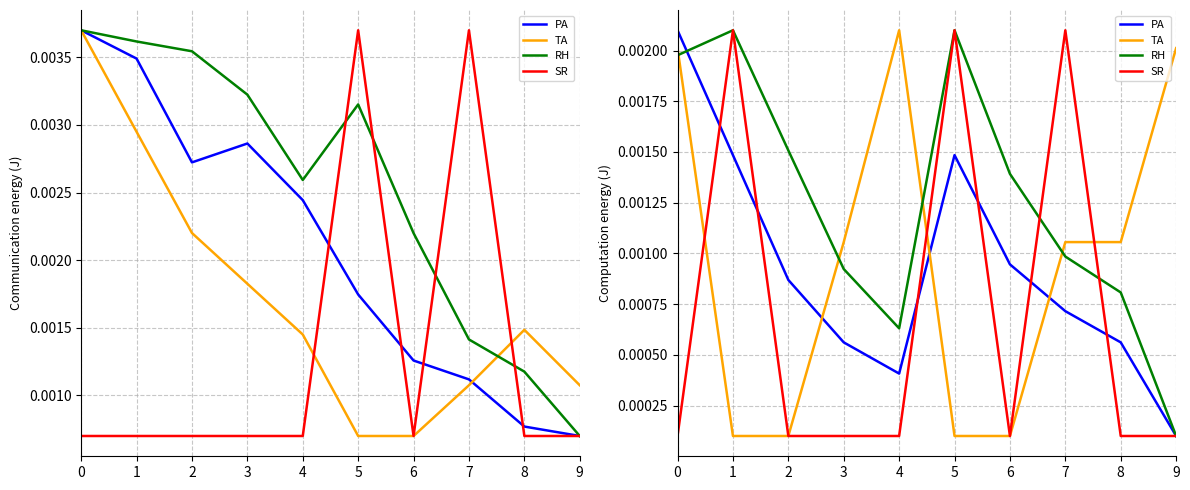

Reading left to right, what are all the values shown in this chart?

PA: 0=0.0	1=0.0	2=0.0	3=0.0	4=0.0	5=0.0	6=0.0	7=0.0	8=0.0	9=0.0
TA: 0=0.0	1=0.0	2=0.0	3=0.0	4=0.0	5=0.0	6=0.0	7=0.0	8=0.0	9=0.0
RH: 0=0.0	1=0.0	2=0.0	3=0.0	4=0.0	5=0.0	6=0.0	7=0.0	8=0.0	9=0.0
SR: 0=0.0	1=0.0	2=0.0	3=0.0	4=0.0	5=0.0	6=0.0	7=0.0	8=0.0	9=0.0